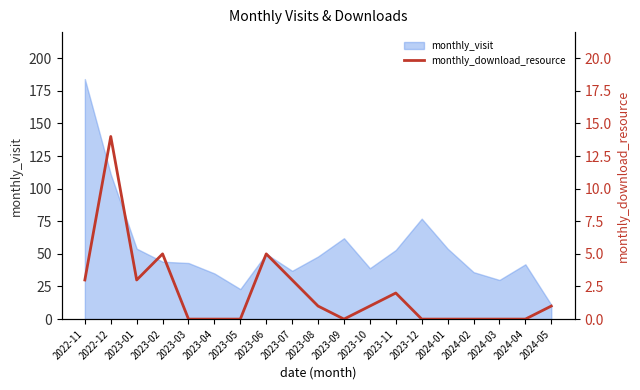

How many data points are less than 1?

9